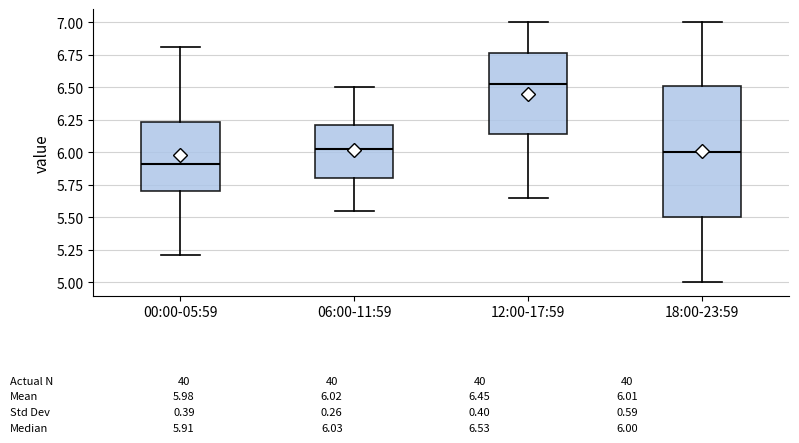

Which box has the highest median line?

12:00-17:59